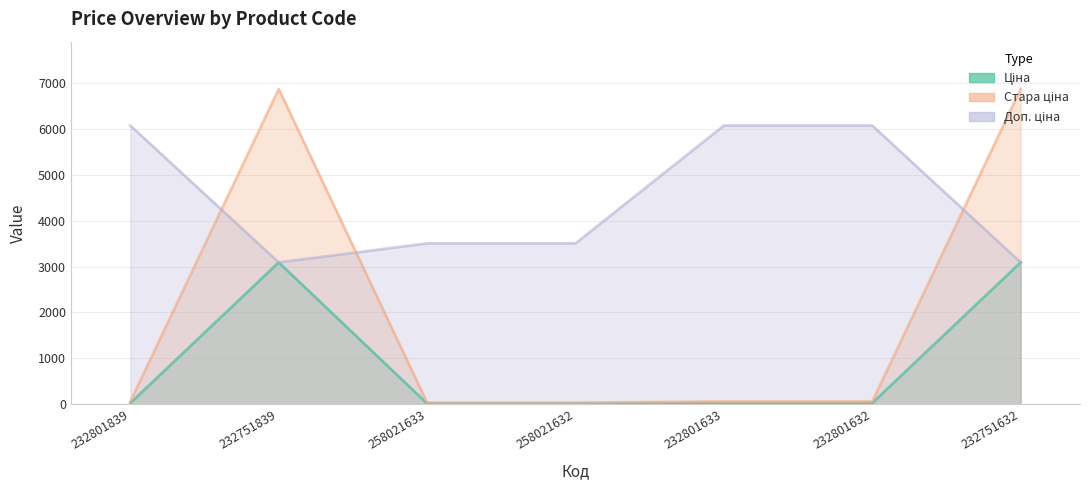

Count the Доп. ціна values in the range 3091 to 6072.

7